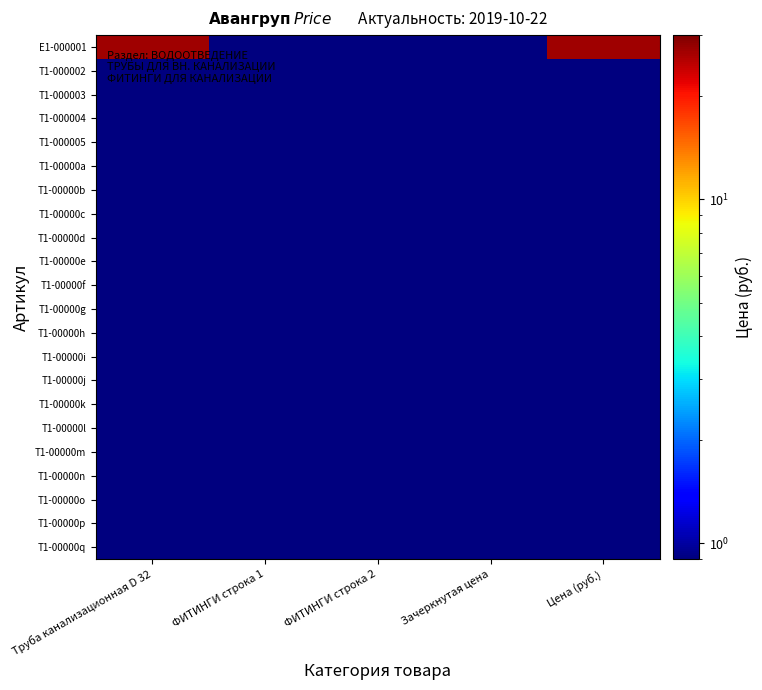

Between Цена (руб.) and ФИТИНГИ строка 1, which is larger?

Цена (руб.)